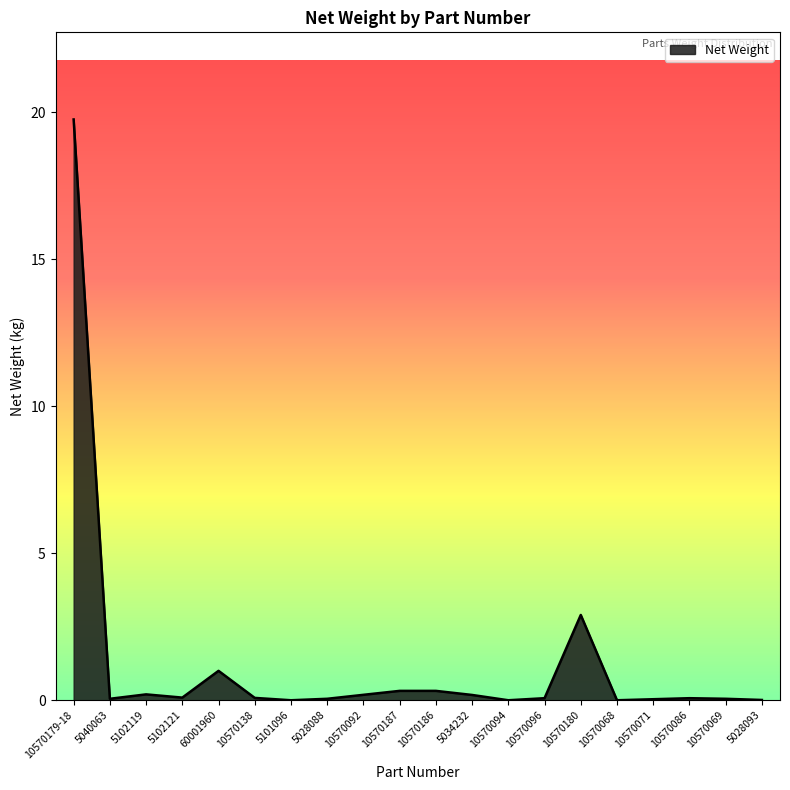

Which label corresponds to the largest value in the chart?

10570179-18